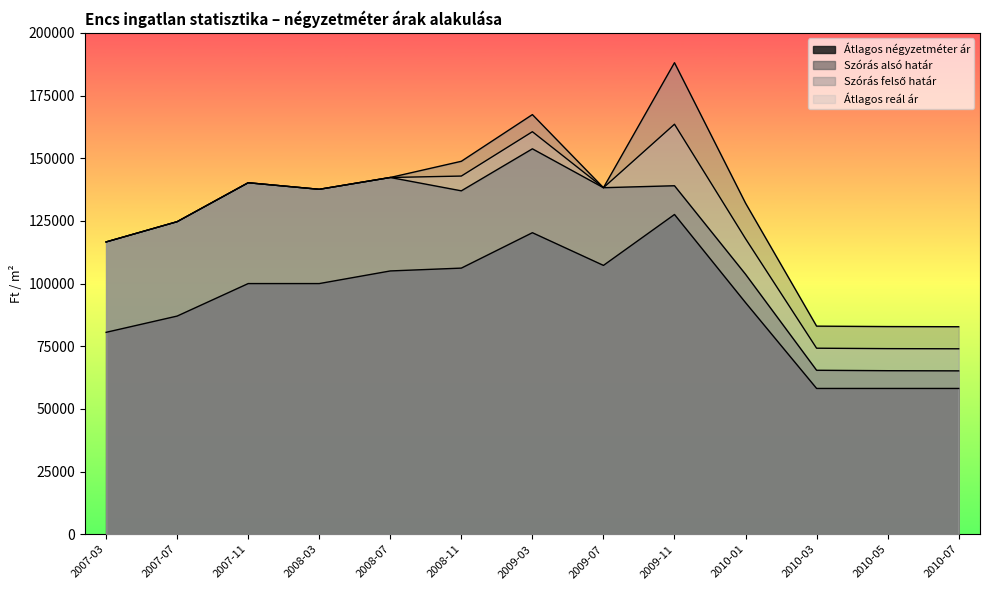

How many series are shown in this chart?

4